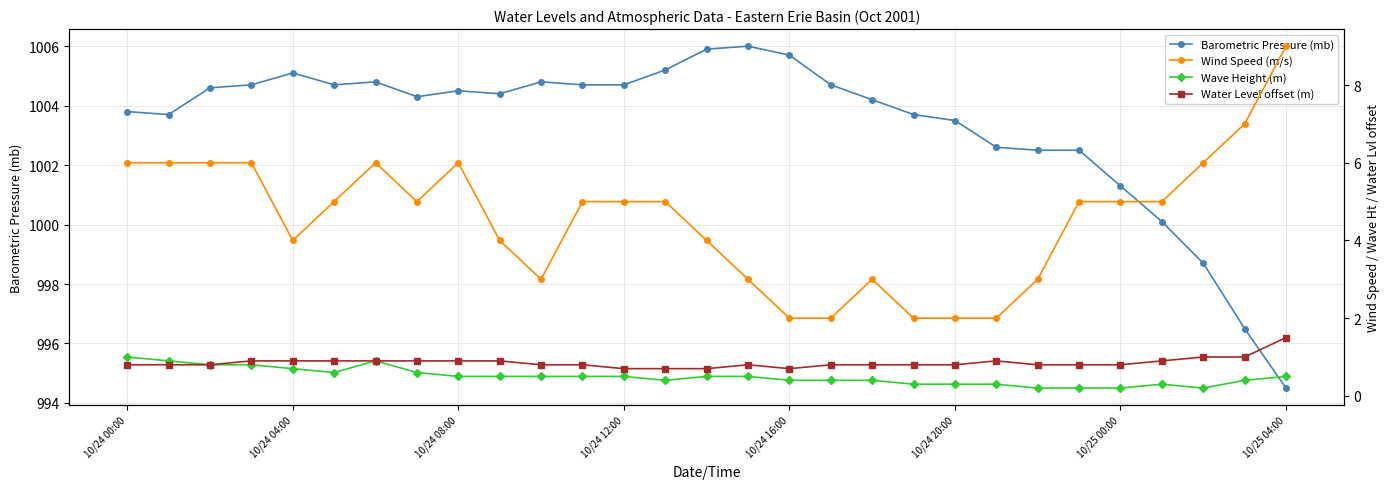

What is the lowest value of the Barometric Pressure (mb) series?

994.5